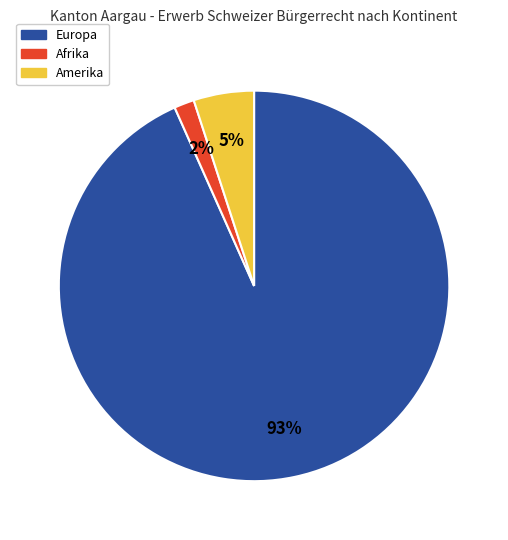

Is there any slice that represents more than half of the pie?

Yes